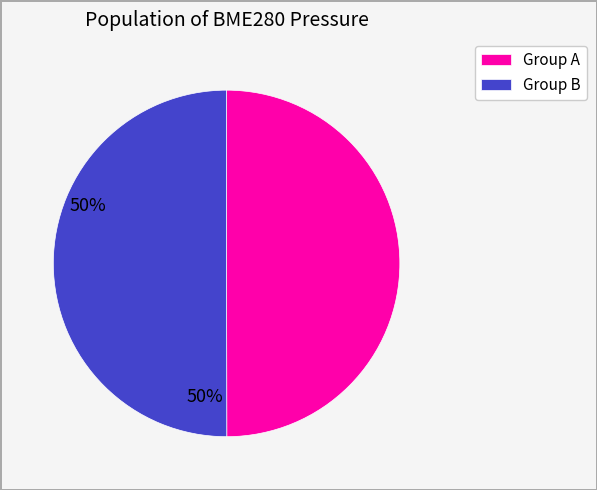

How many slices are in this pie chart?

2